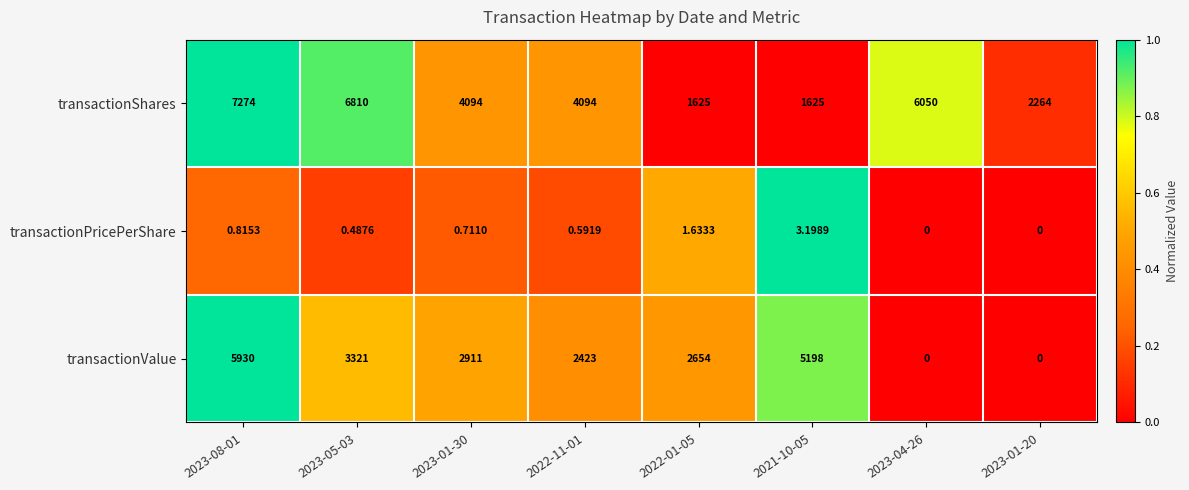

What is the maximum value shown in the chart?

7274.0